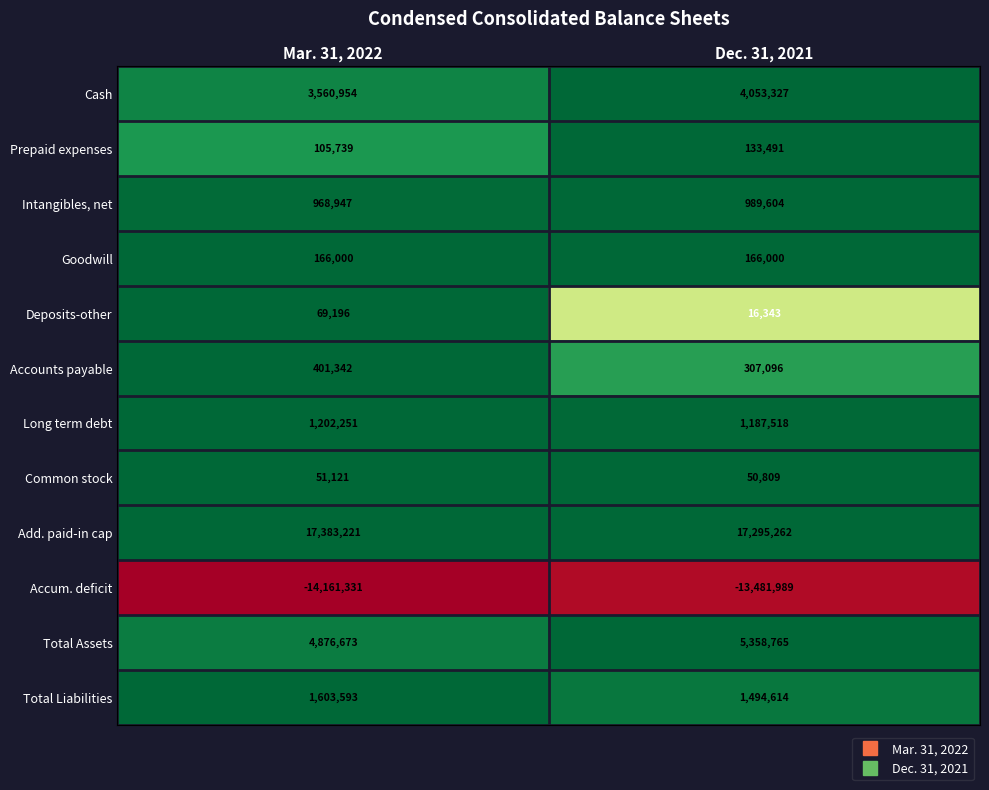

Between Mar. 31, 2022 and Dec. 31, 2021, which series saw the biggest shift?

Accum. deficit